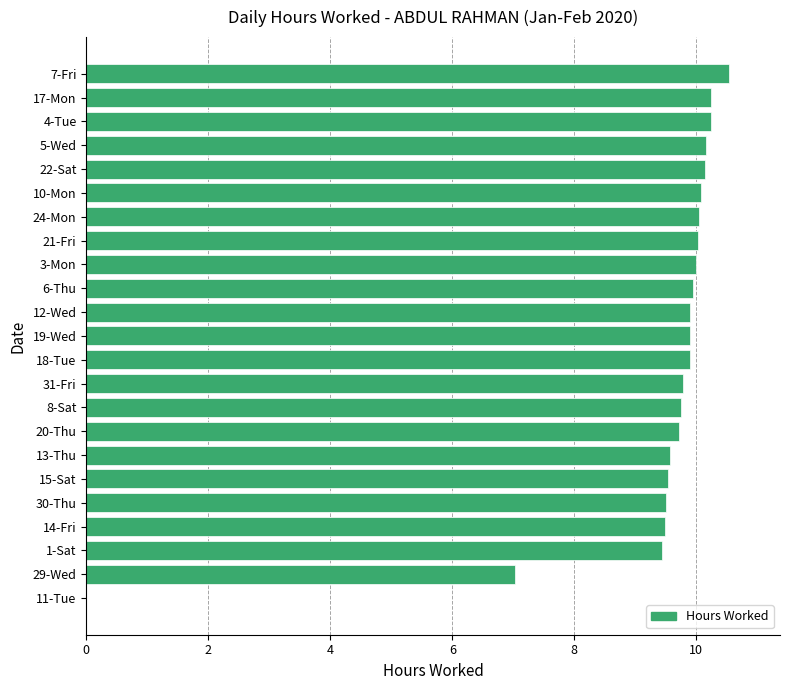

True or false: the data shows 3.2 at 6-Thu.

False